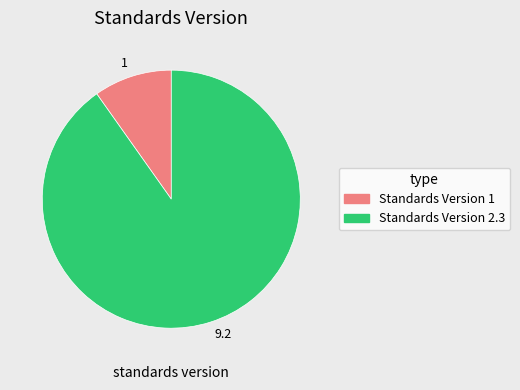

What is the largest slice in the pie chart?

9.2